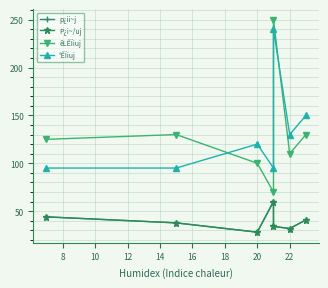

True or false: p¿ii~j and P¿i~/uj intersect in this chart.

False